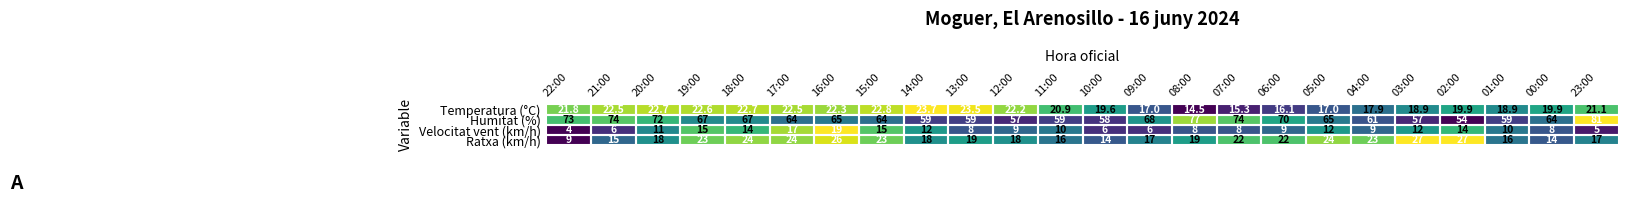

At which category does the chart reach its peak across all series?

23:00